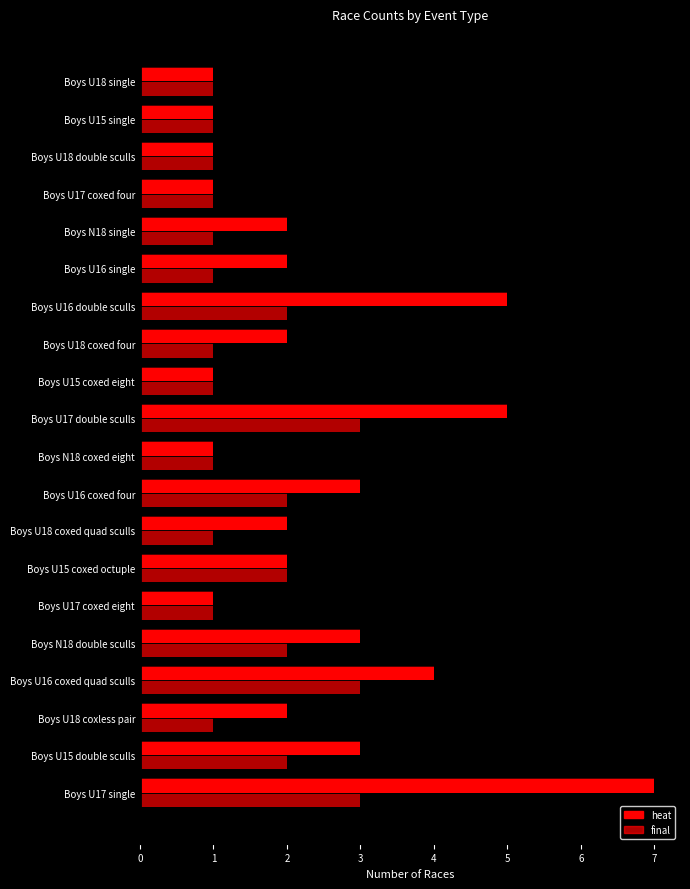

True or false: heat has a value of 1 at Boys U17 coxed four.

True